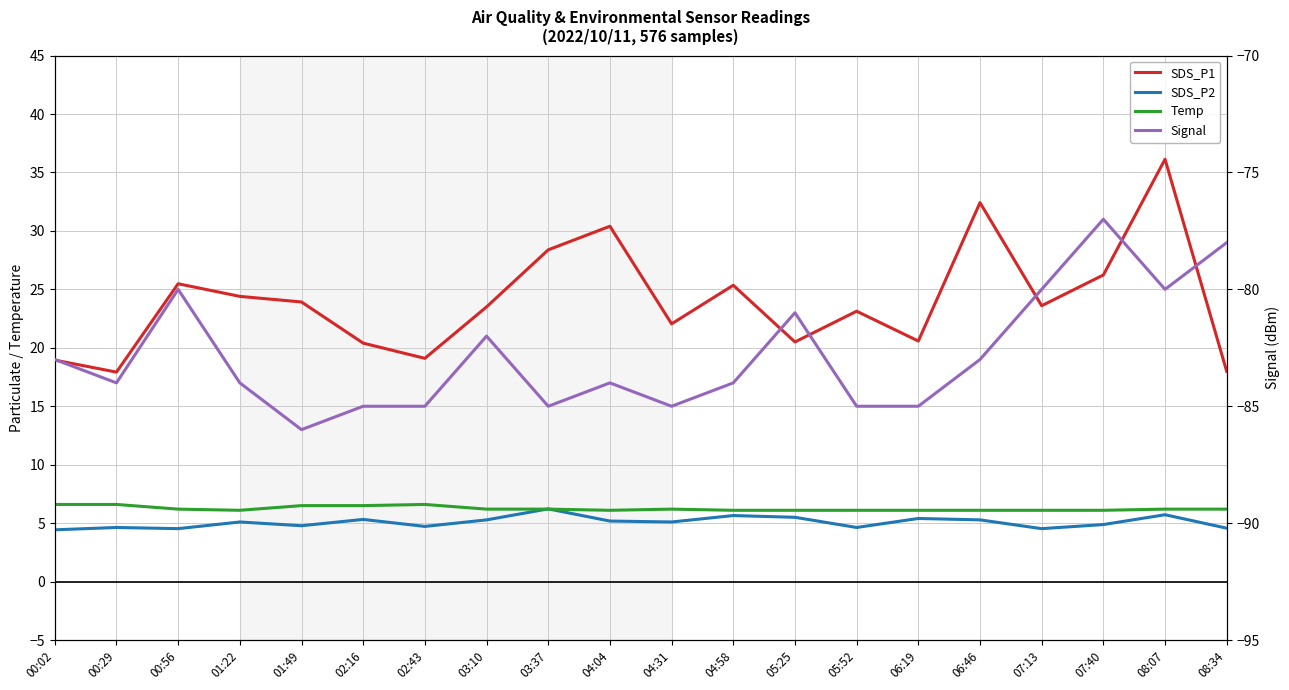

What is the sum of the SDS_P2 values at 00:29 and 04:31?

9.7